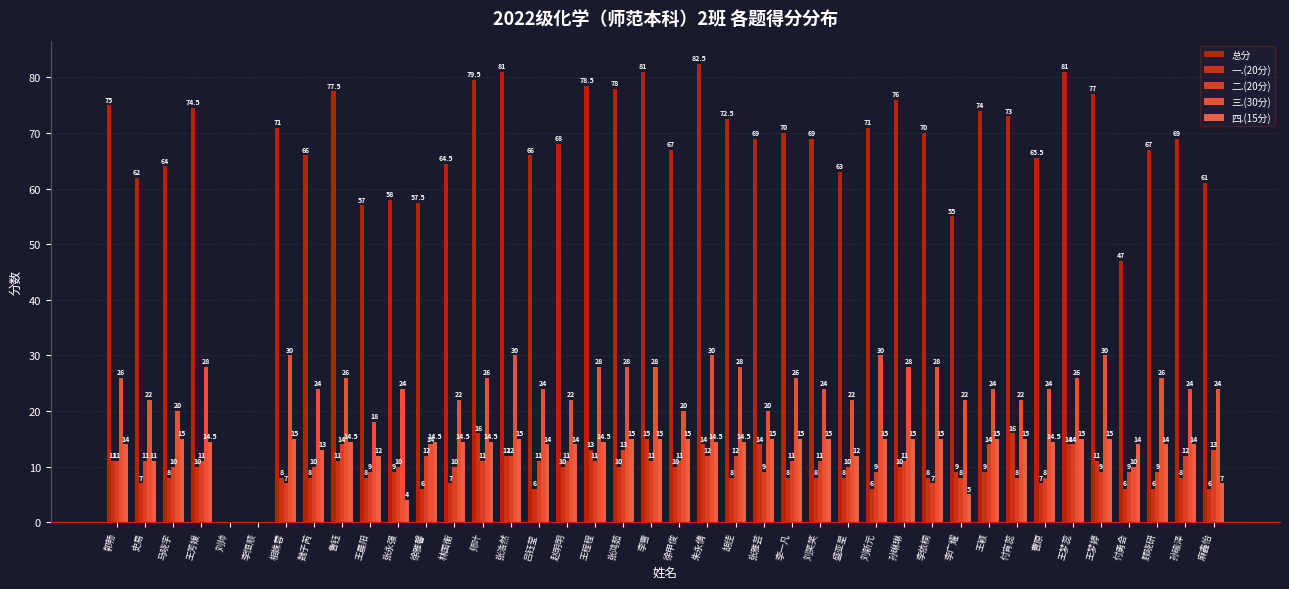

At which category is the sum across all series the highest?

朱永倩